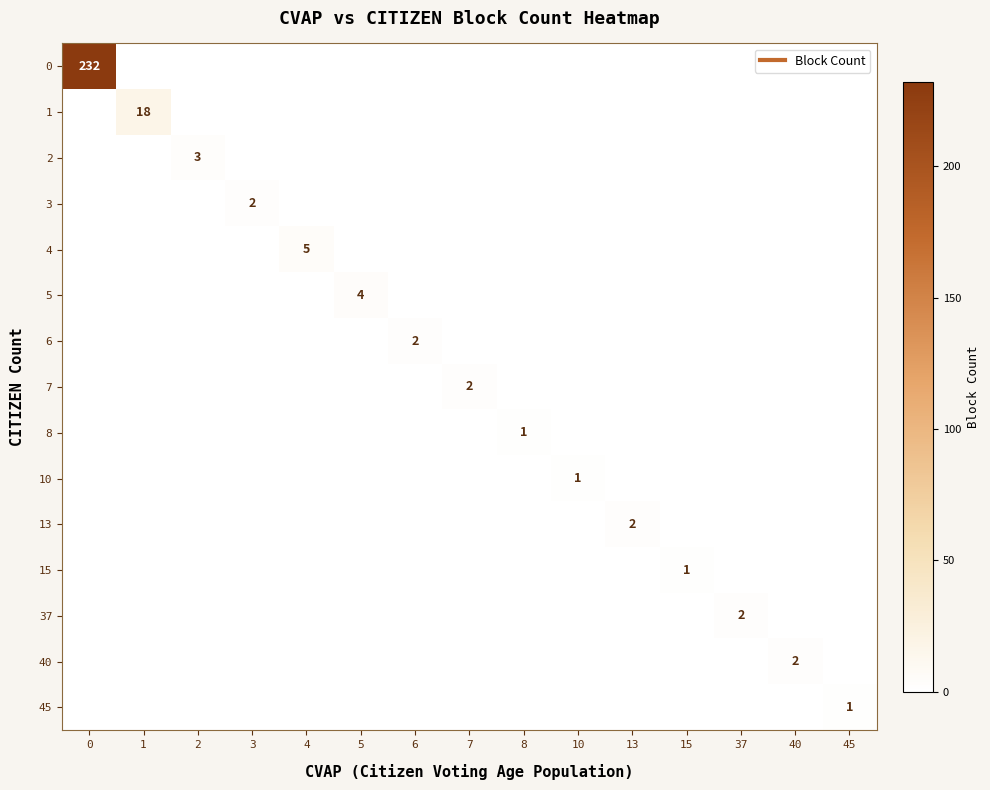

The value of 13 at 45 is 0. True or false?

True